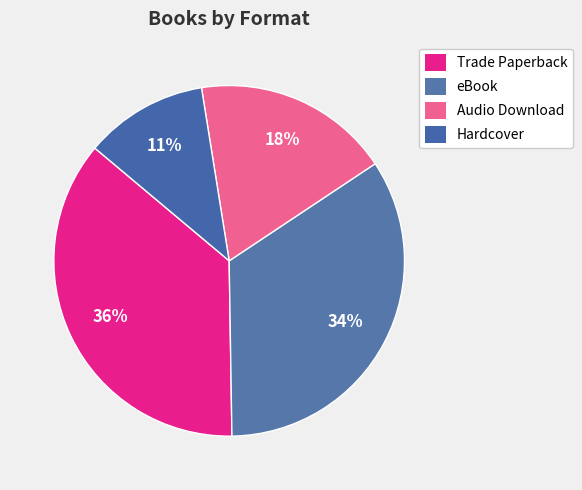

To the nearest percent, what portion does Trade Paperback represent?

36%